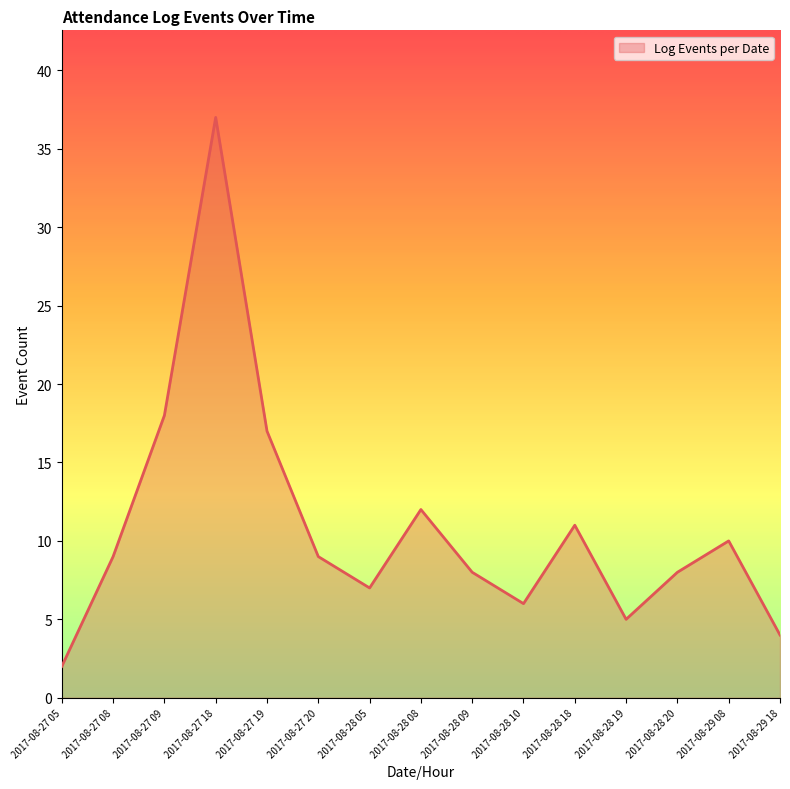

Is it true that the value at 2017-08-28 08 is 12?

True